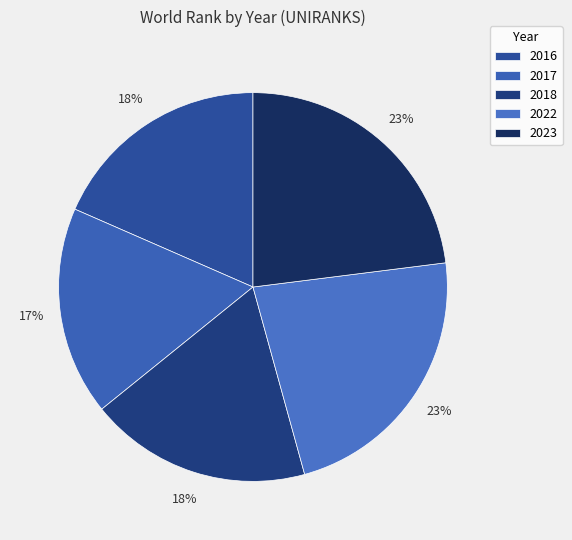

To the nearest percent, what portion does 2023 represent?

23%